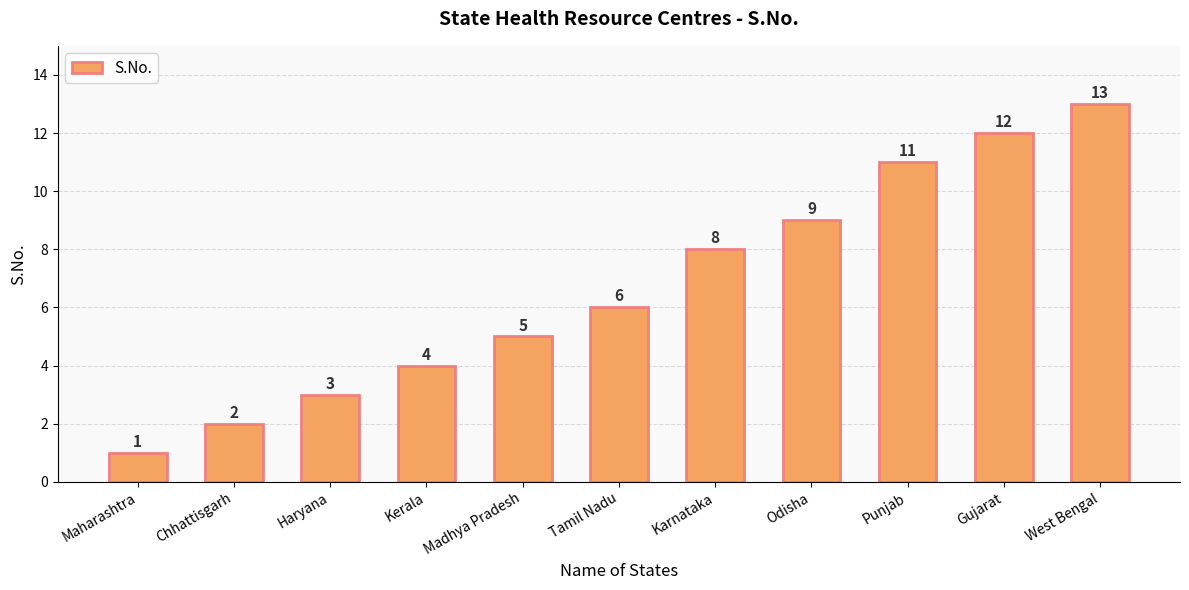

Read the value at Punjab.

11